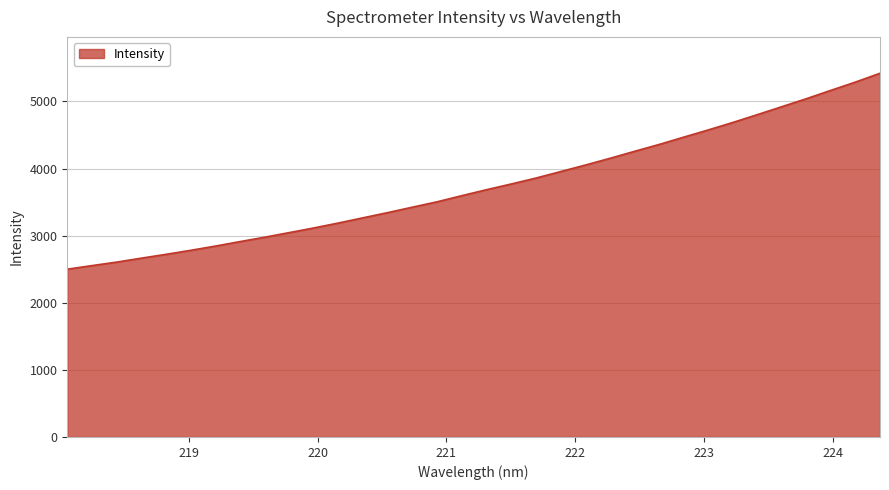

What is the smallest value displayed?

2500.5